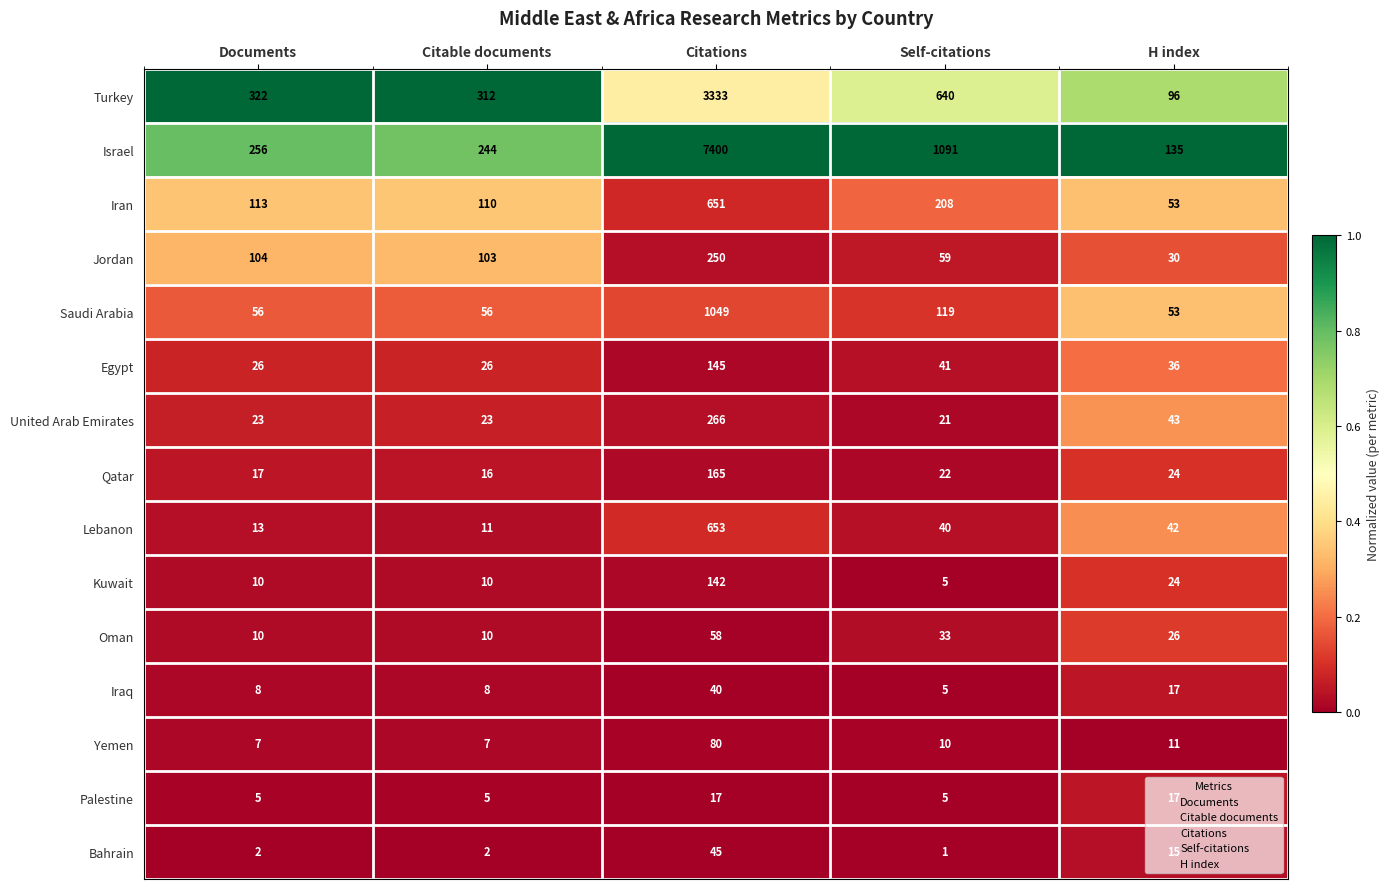

Which category has the lowest value across all series?

Self-citations